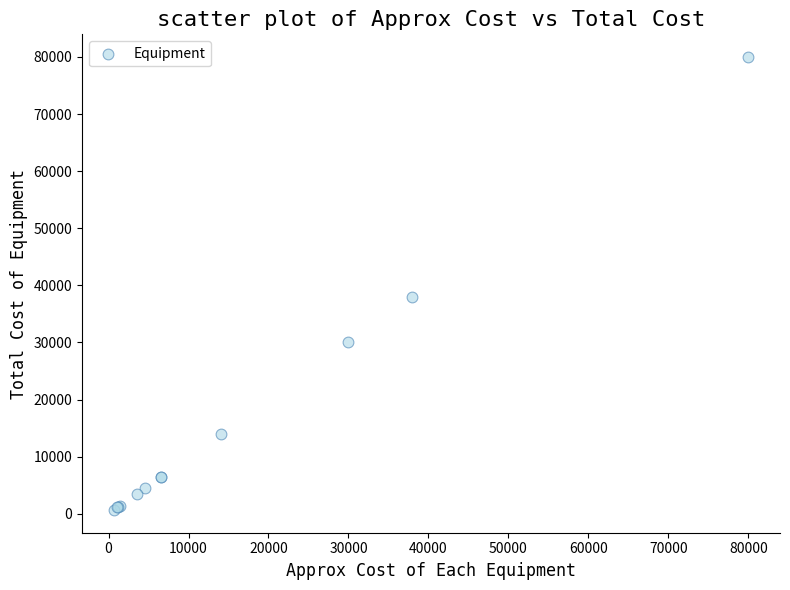

What Y value in the scatter plot is closest to 40325?

38000